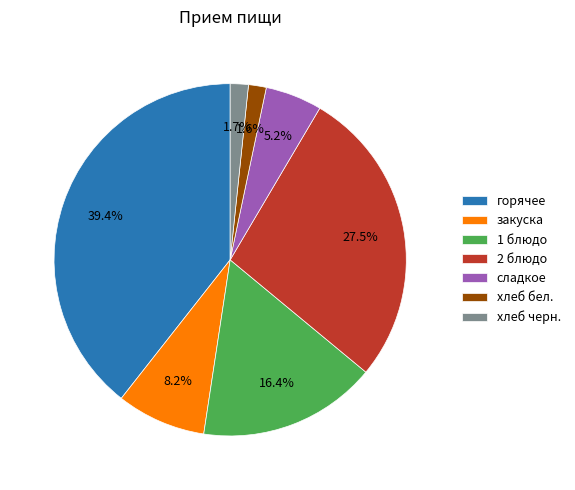

To the nearest percent, what is the average slice percentage?

14%